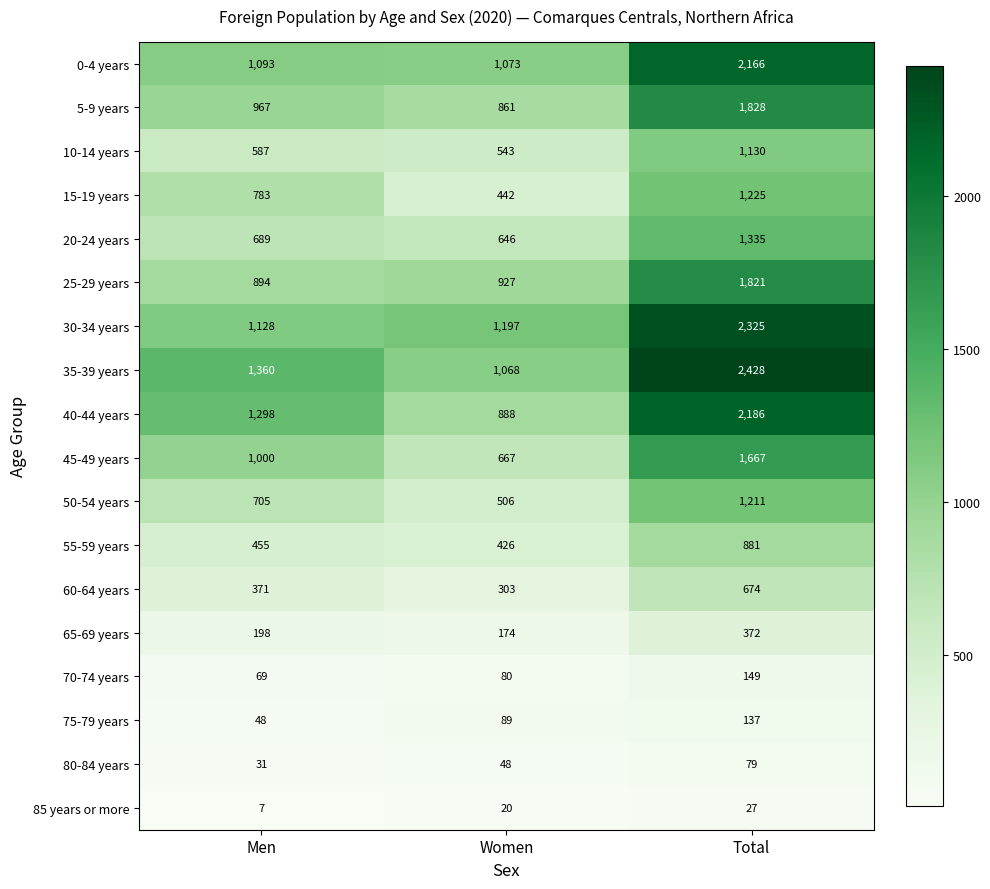

At which category is the sum across all series the highest?

Total